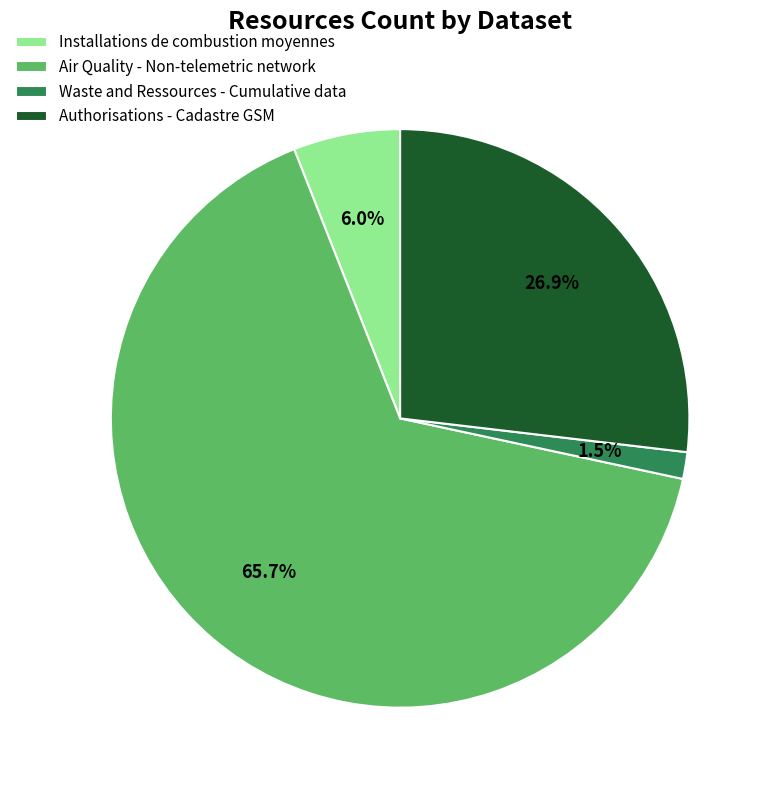

What percentage is NOT represented by Authorisations - Cadastre GSM?

73.1%